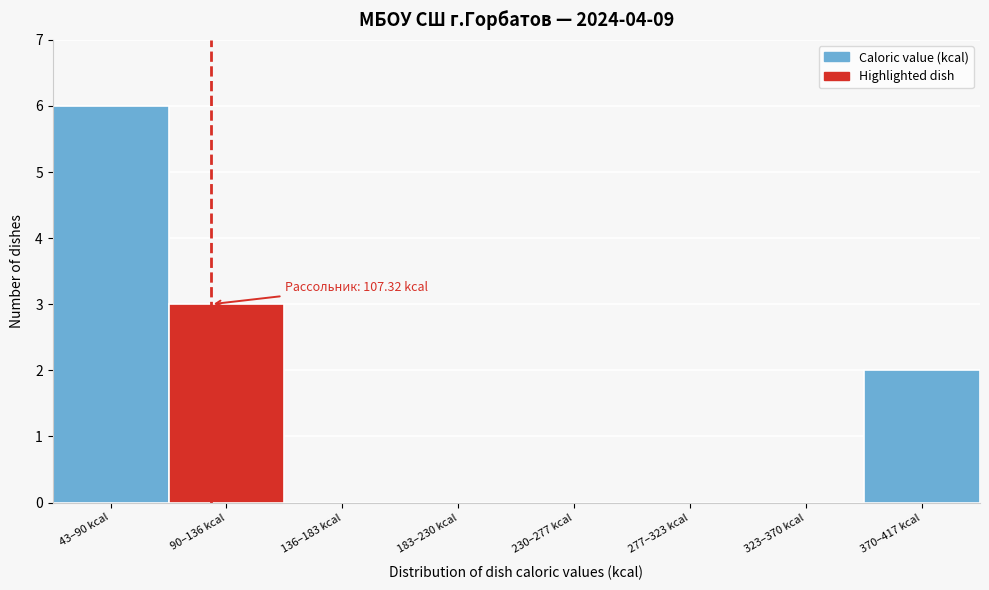

Reading right to left, transcribe all the data shown in this chart.

370–417 kcal=2	323–370 kcal=0	277–323 kcal=0	230–277 kcal=0	183–230 kcal=0	136–183 kcal=0	90–136 kcal=3	43–90 kcal=6